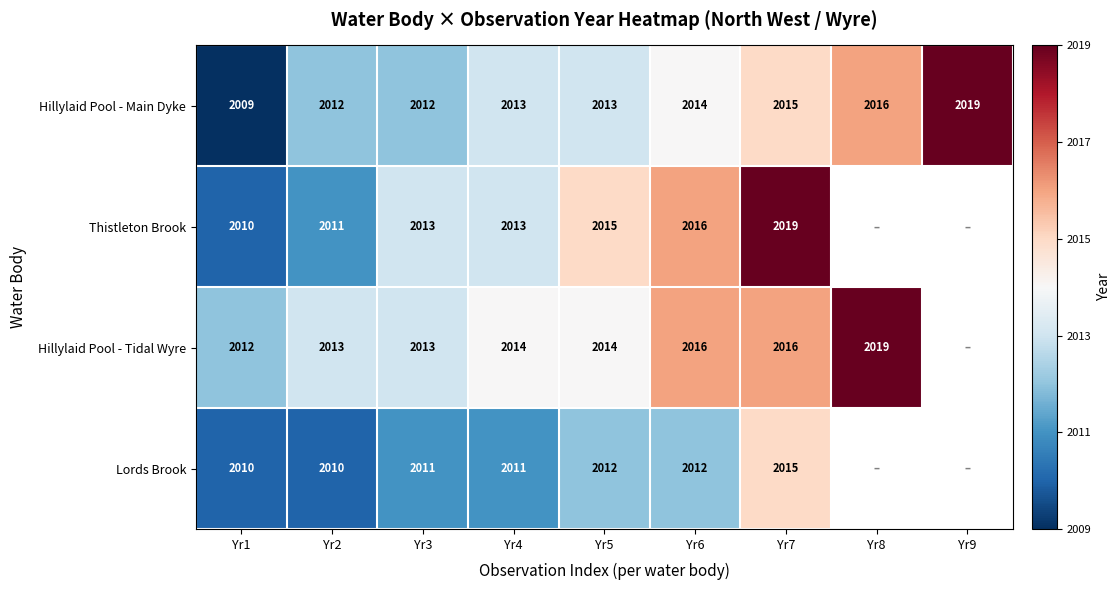

At which category is the sum across all series the highest?

Yr7